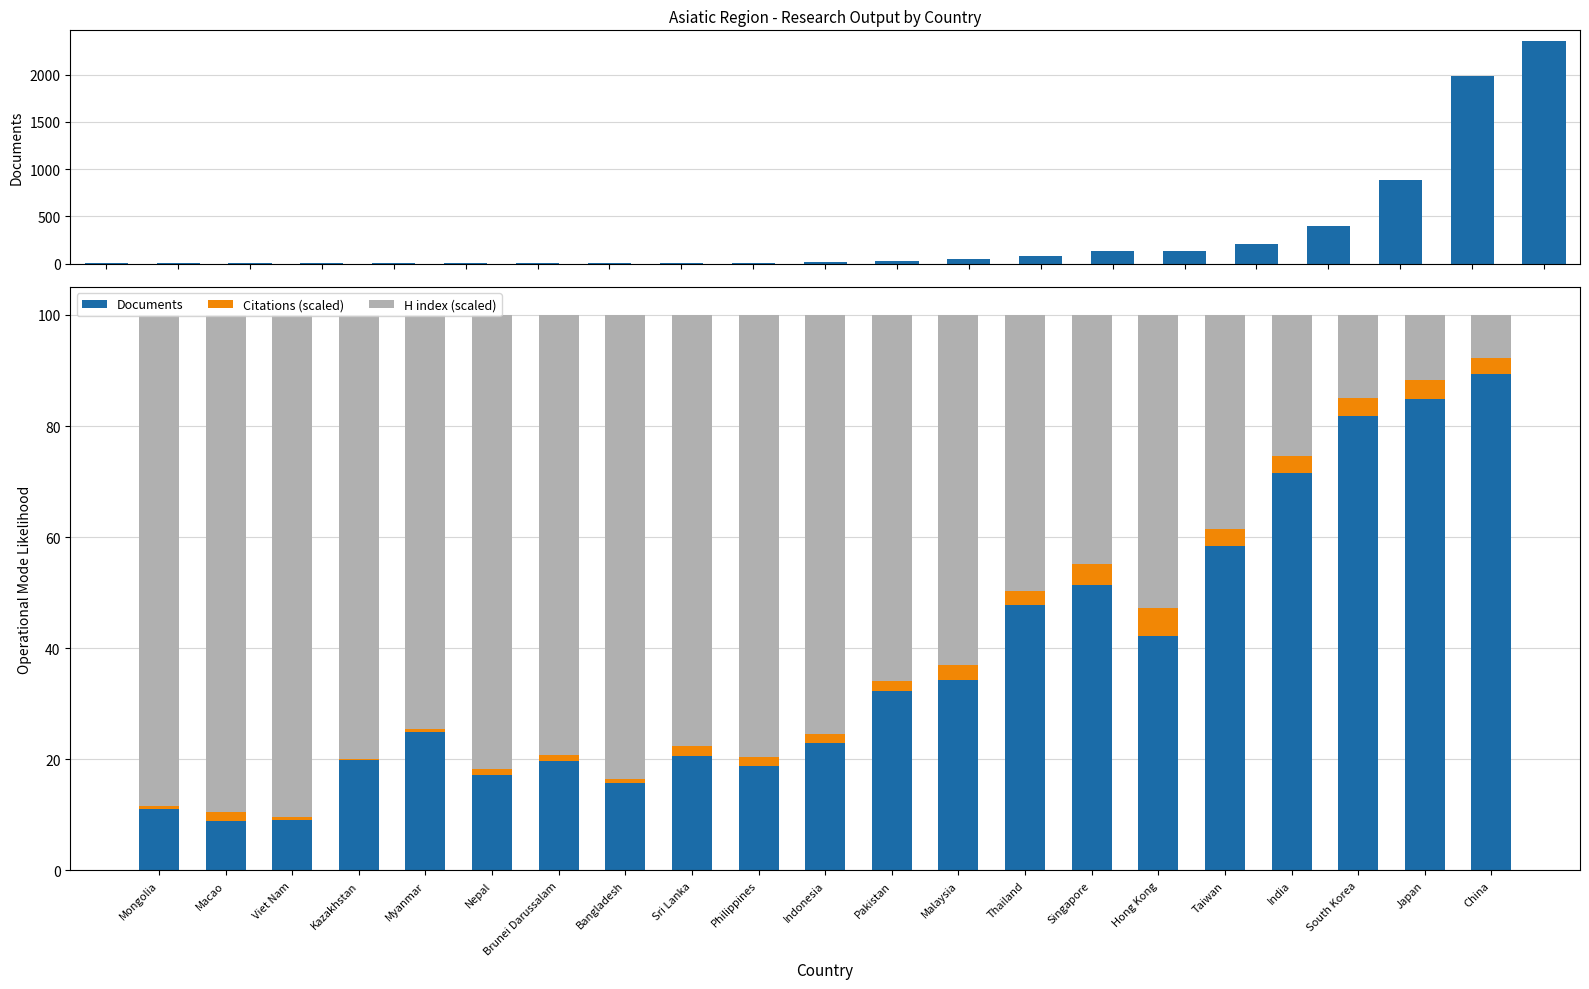

What is the difference between the second highest and second lowest values in the H index (scaled) series?

77.8